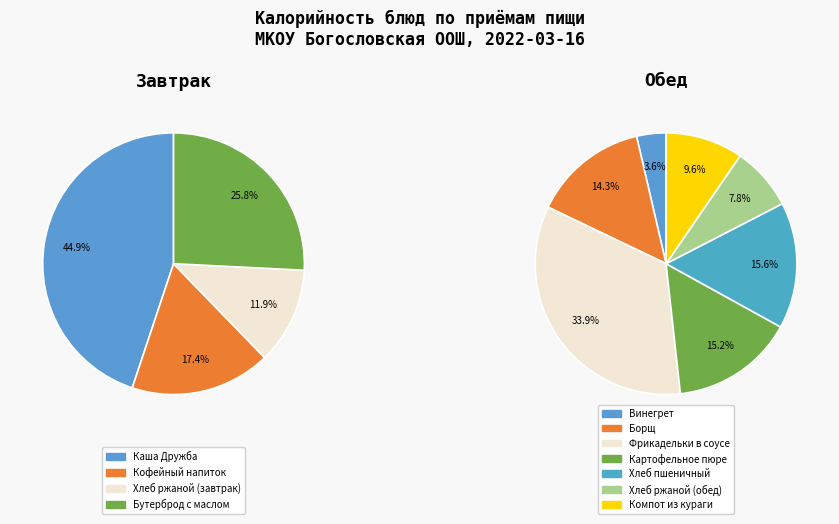

Is there any slice that represents more than half of the pie?

No